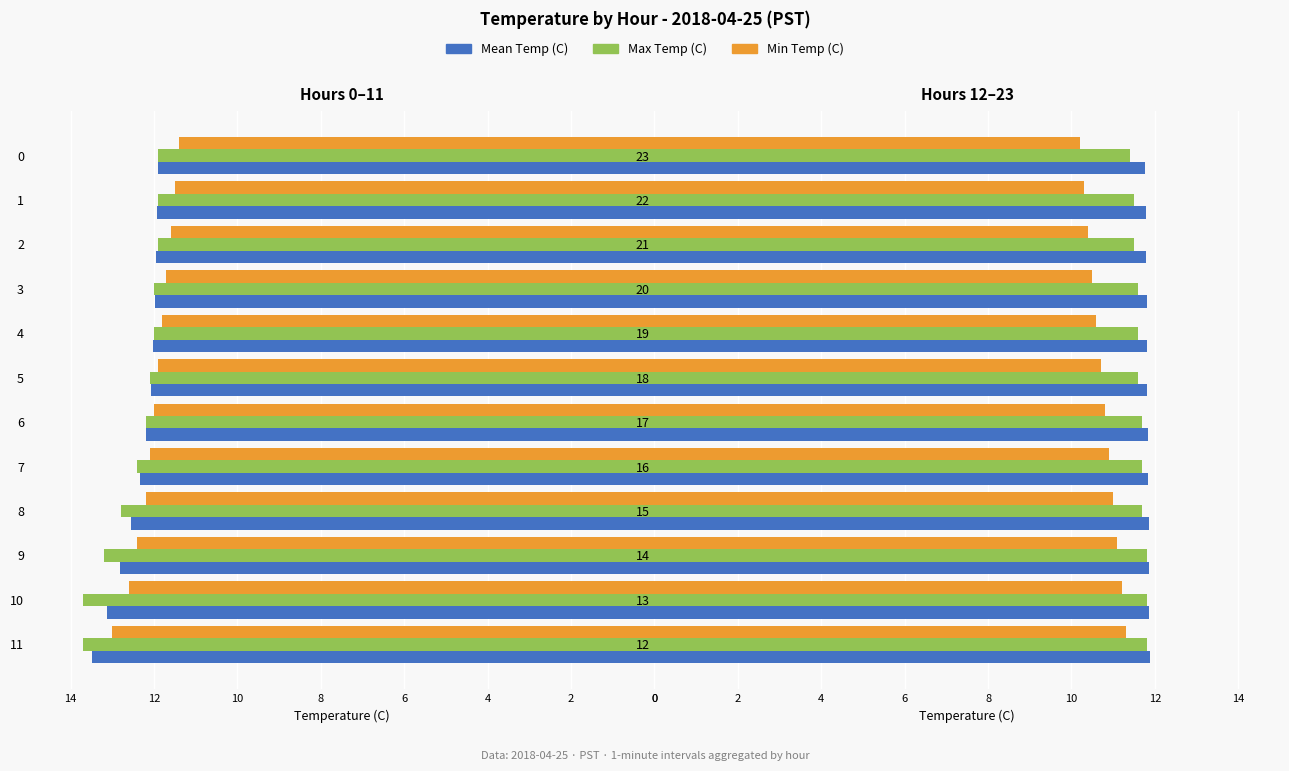

Which series has the largest range (max minus min)?

Min Temp (C)